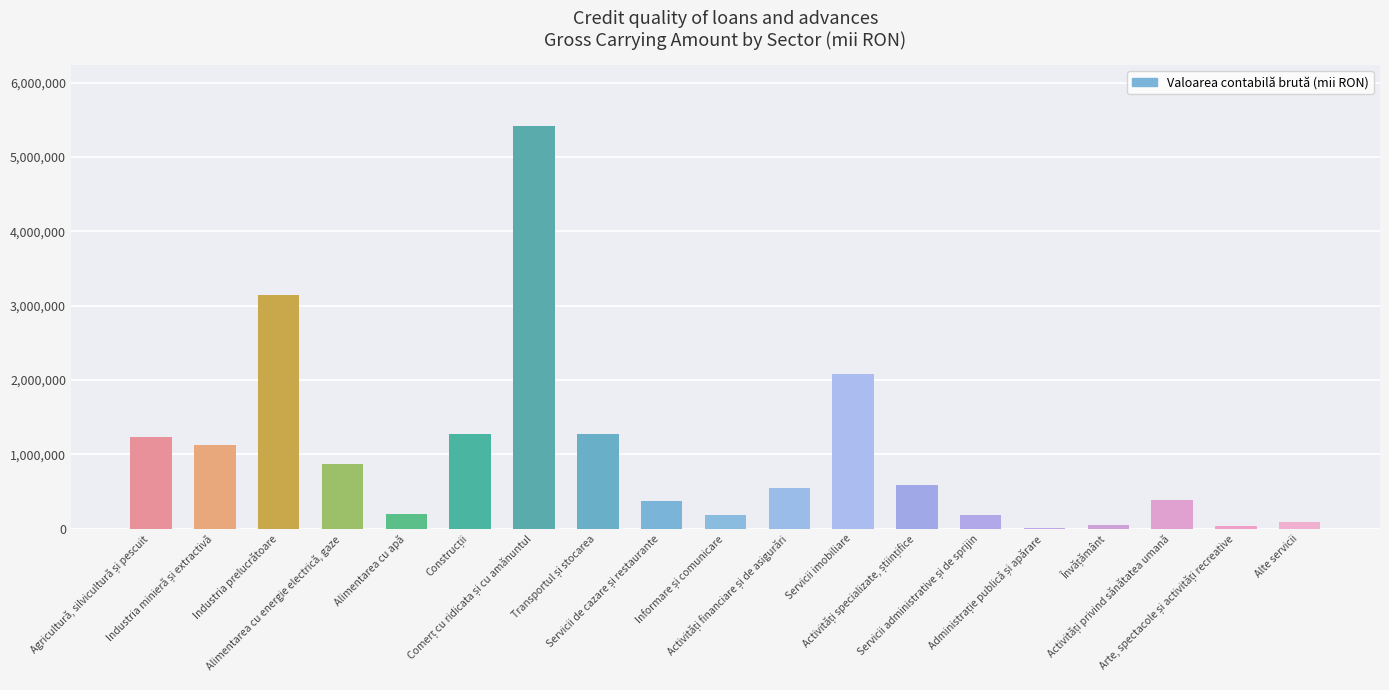

What is the greatest value displayed?

5423920